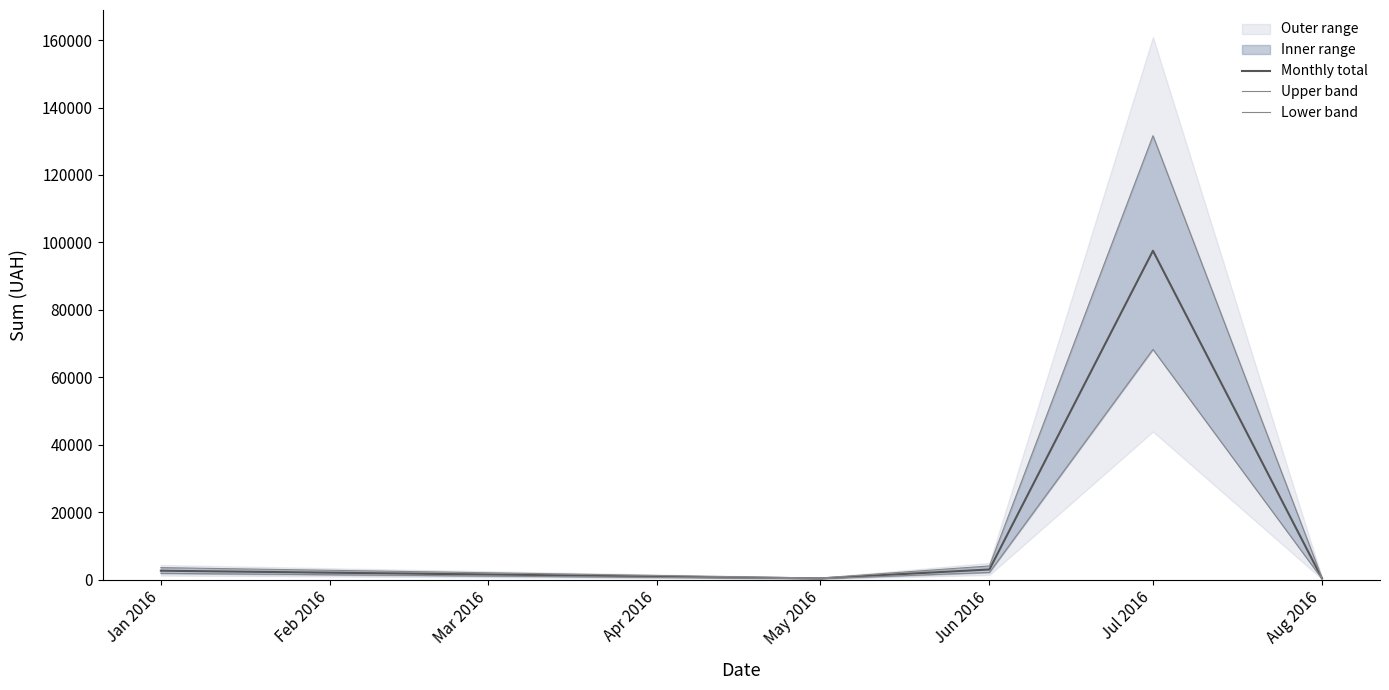

What is the maximum value for Monthly total?

97506.2